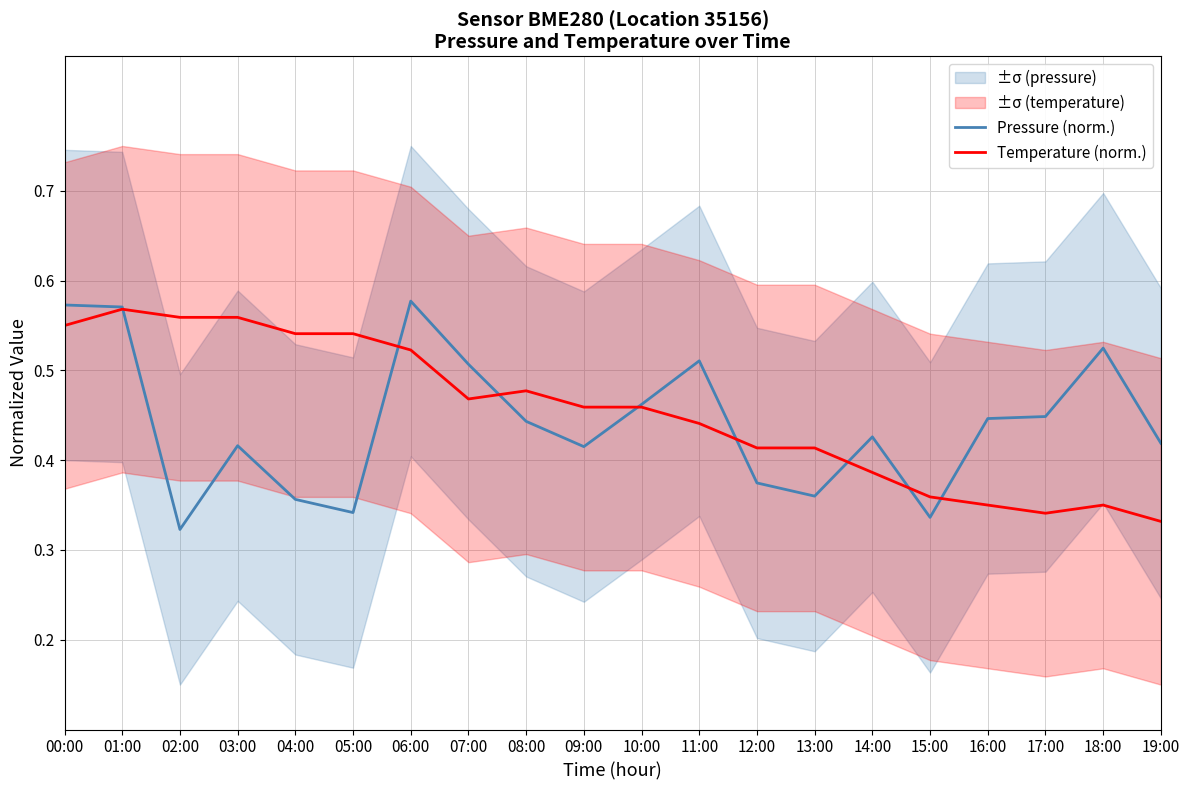

List the series in order of their overall mean, lowest first.

Pressure (norm.), Temperature (norm.)